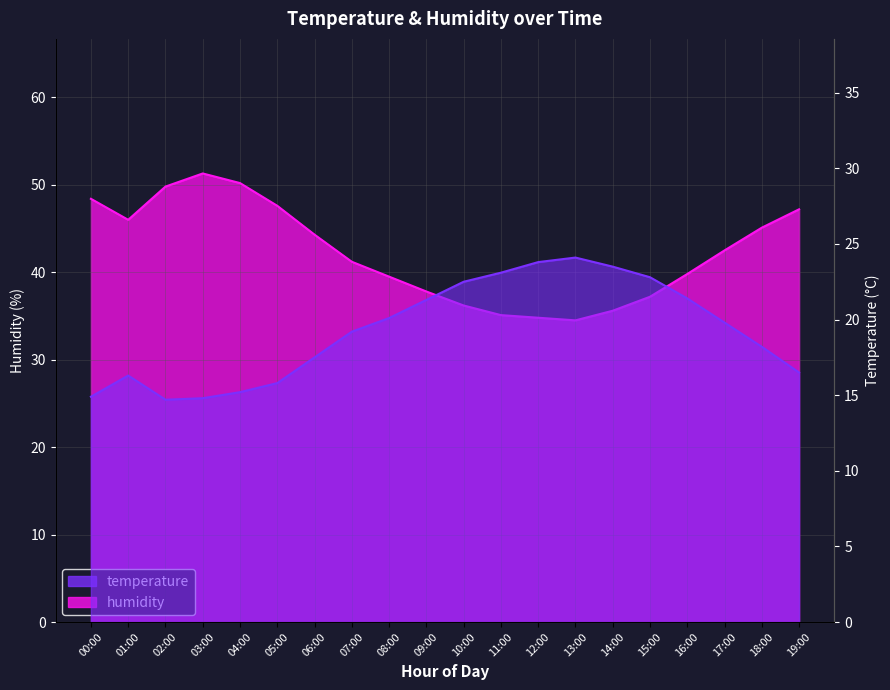

At which category does temperature reach its first local peak?

01:00